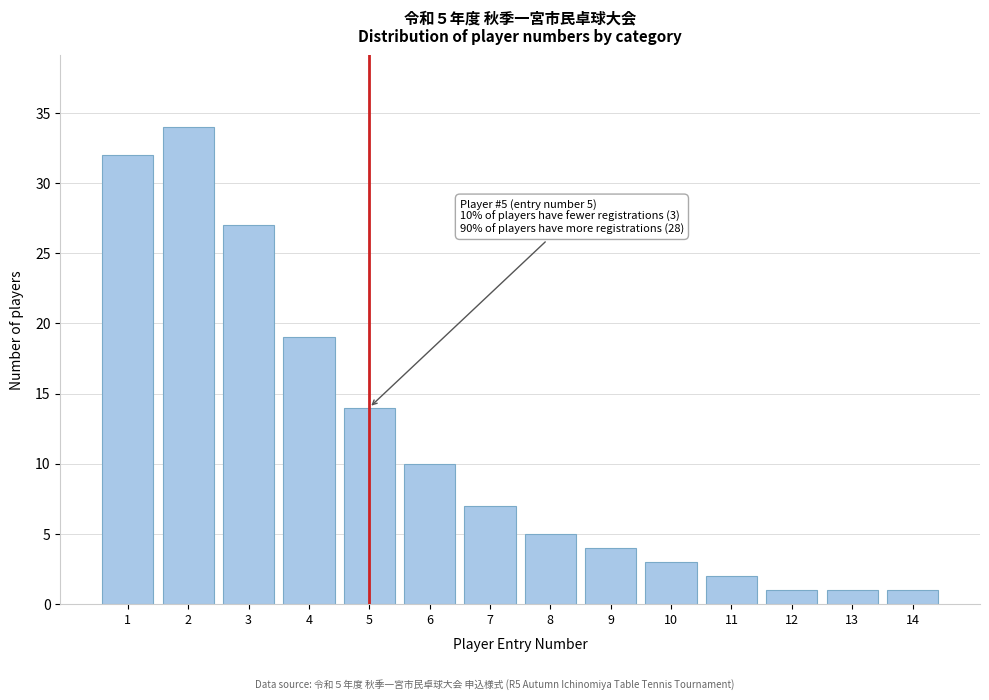

Reading left to right, list all the values displayed in this chart.

32	34	27	19	14	10	7	5	4	3	2	1	1	1